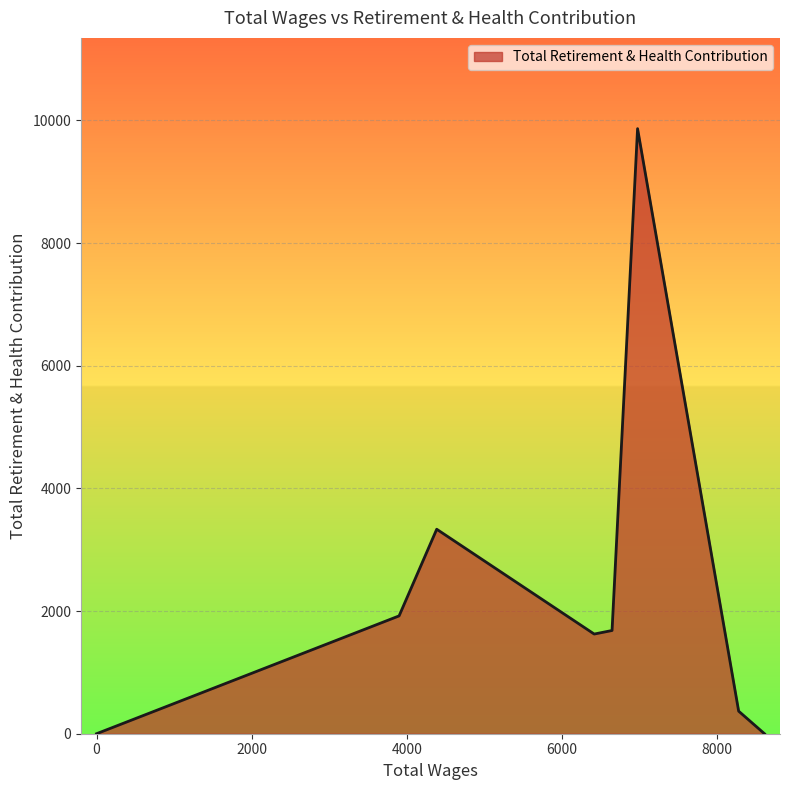

Between 6974.0 and 0.0, which is larger?

6974.0